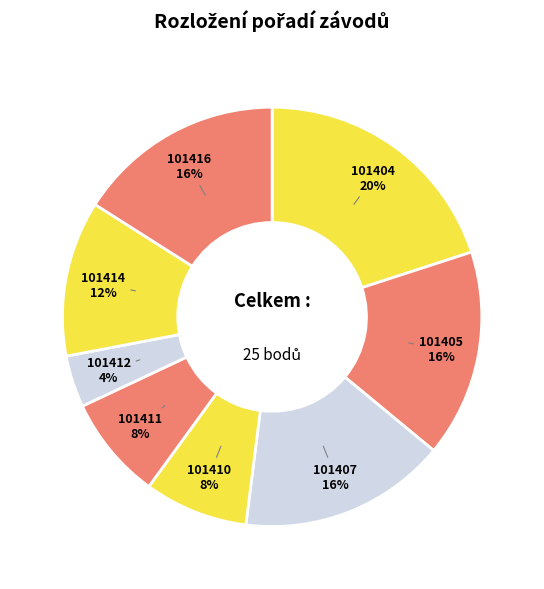

How many slices are in this pie chart?

8